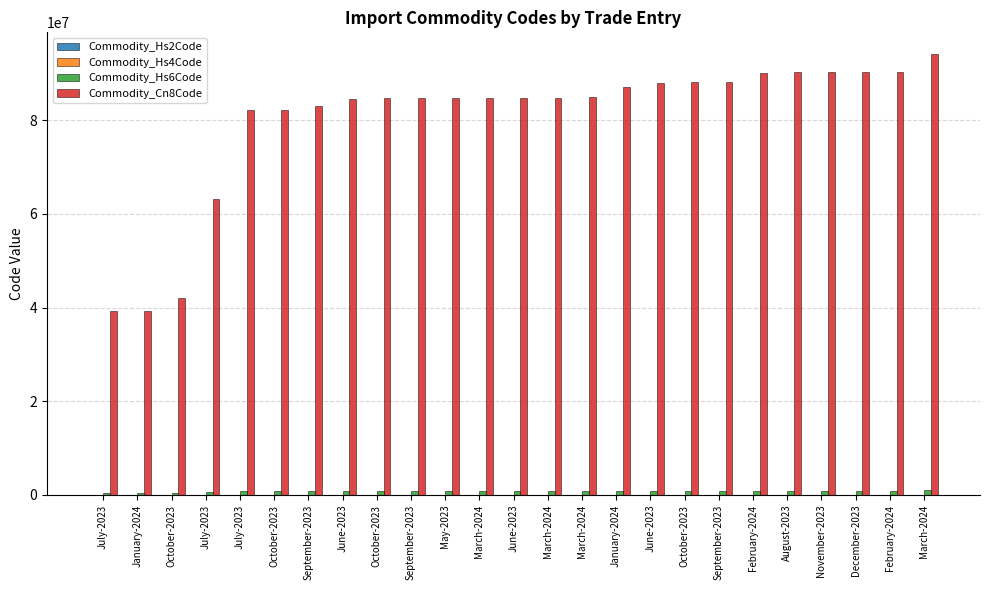

True or false: Commodity_Cn8Code has a value of 63079098 at July-2023.

True